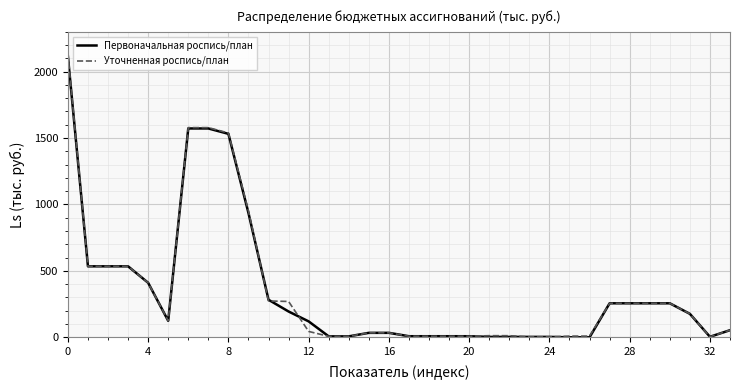

Which series has the largest range (max minus min)?

Уточненная роспись/план